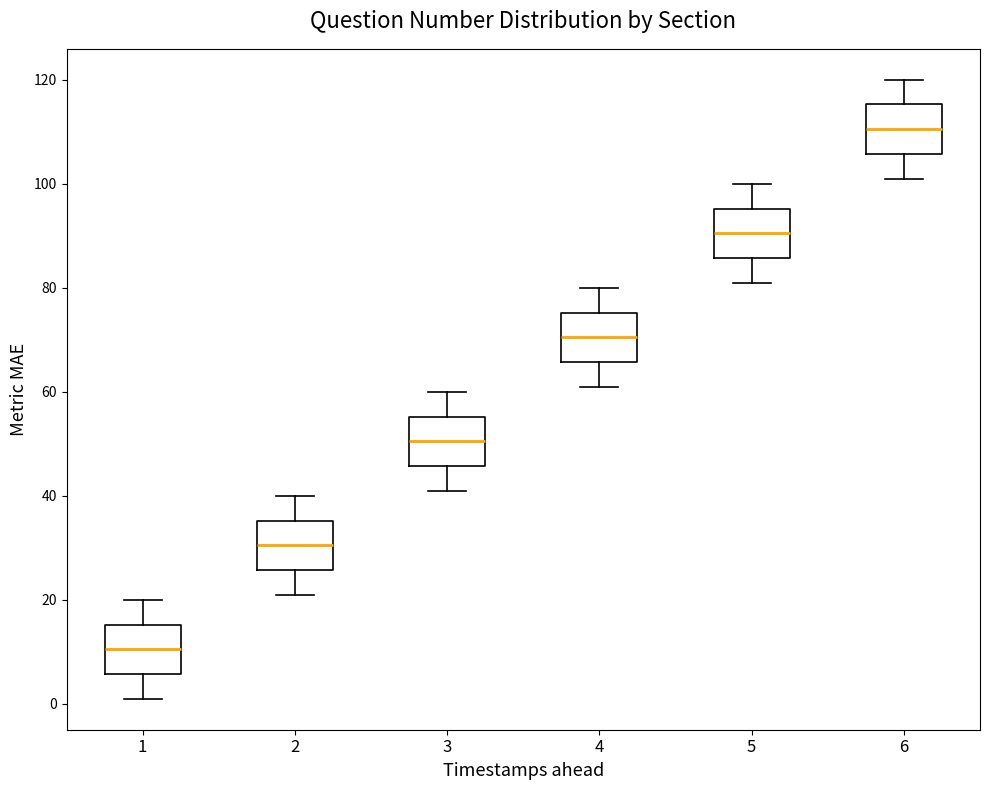

Reading left to right, read every box against the y-axis: the position of its median line, the range the box covers, and the ends of its whiskers. The values are not printed on the chart, so give them approximately, as read against the axis.

1: median 10, box 6 to 16, whiskers 2 to 20
2: median 30, box 26 to 36, whiskers 22 to 40
3: median 50, box 46 to 56, whiskers 42 to 60
4: median 70, box 66 to 76, whiskers 62 to 80
5: median 90, box 86 to 96, whiskers 82 to 100
6: median 110, box 106 to 116, whiskers 102 to 120